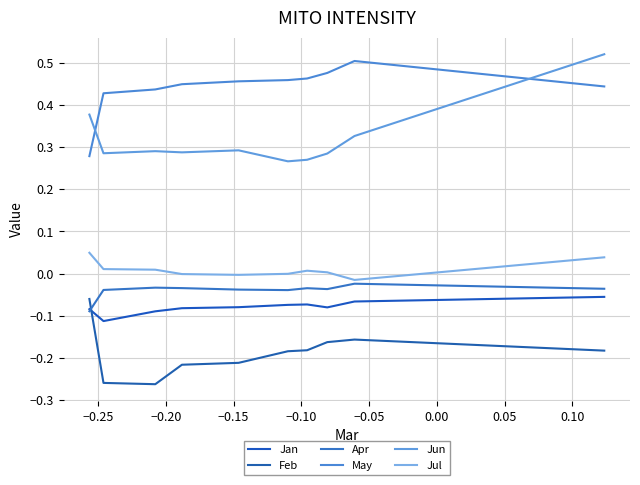

True or false: May and Apr cross at least once.

False